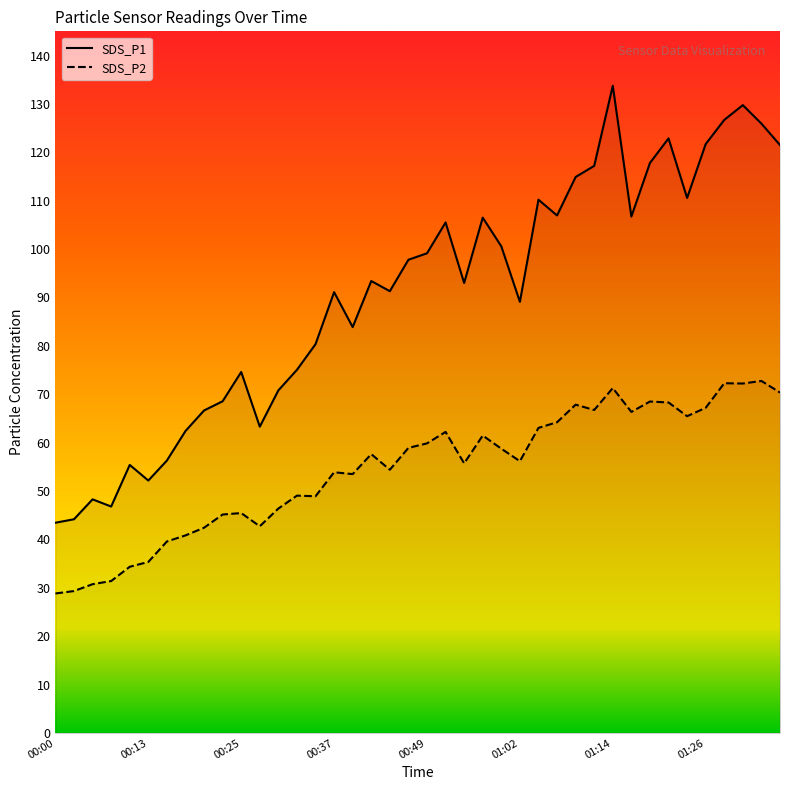

Reading left to right, list all the values displayed in this chart.

SDS_P1: 43.5	44.2	48.3	46.8	55.4	52.2	56.3	62.4	66.7	68.5	74.6	63.3	70.8	75.0	80.3	91.1	83.9	93.4	91.3	97.8	99.1	105.5	93.0	106.5	100.6	89.1	110.2	107.0	114.9	117.2	133.8	106.7	117.8	122.9	110.6	121.7	126.7	129.8	125.9	121.5
SDS_P2: 28.8	29.3	30.8	31.4	34.4	35.4	39.6	40.8	42.4	45.1	45.5	42.7	46.4	49.0	48.9	53.9	53.5	57.6	54.4	58.9	59.9	62.2	55.7	61.5	58.8	56.2	63.0	64.2	67.8	66.8	71.3	66.3	68.5	68.3	65.5	67.2	72.3	72.2	72.8	70.3